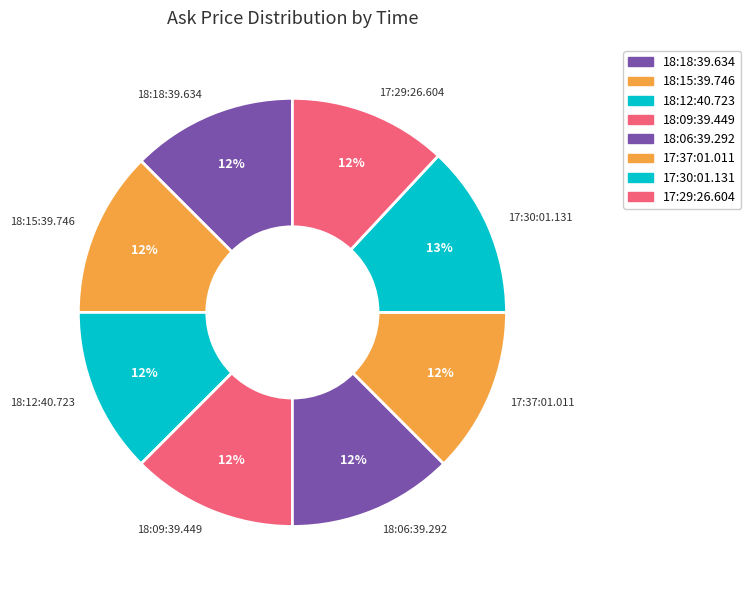

Does 18:06:39.292 represent more than half of the total?

No